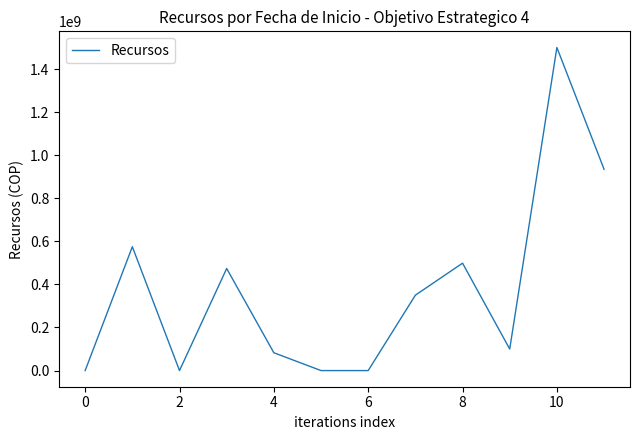

What is the sum of all values?

4514926516.8